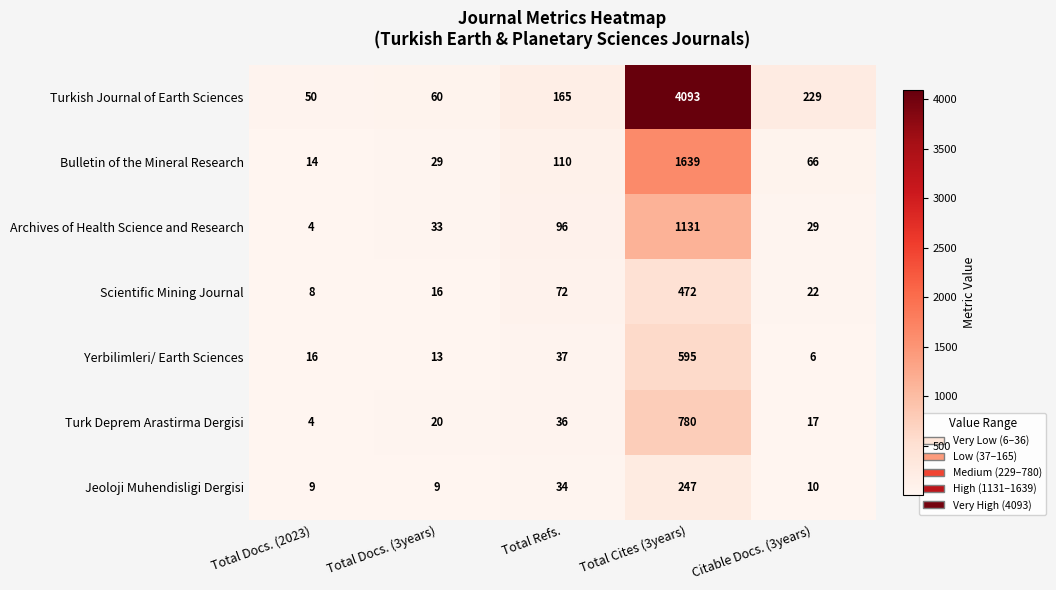

At which label does Jeoloji Muhendisligi Dergisi reach its peak?

Total Cites (3years)